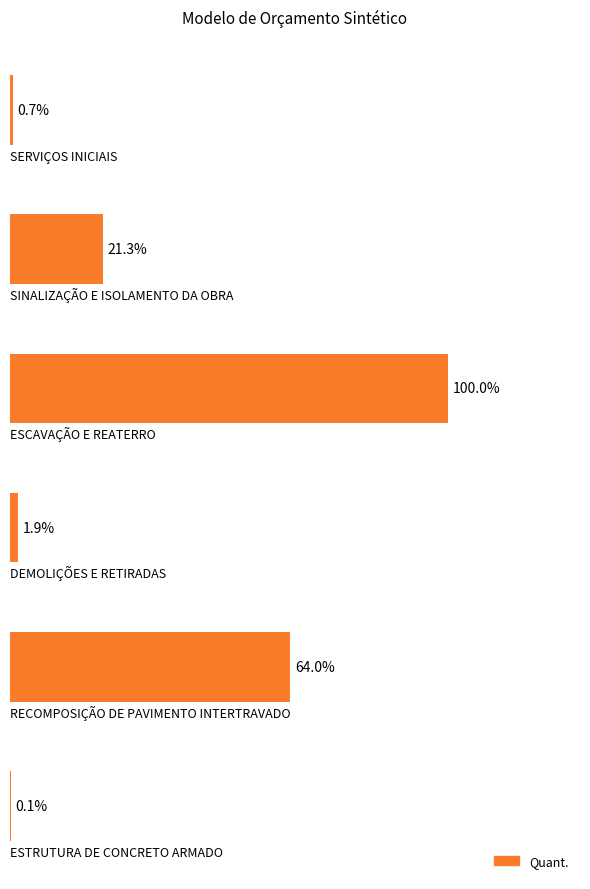

Are the bars horizontal?

Yes